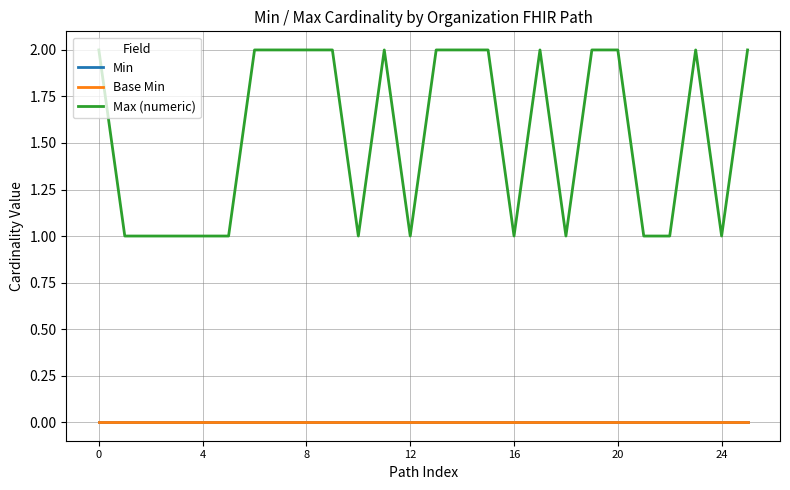

True or false: Max (numeric) and Min cross at least once.

False